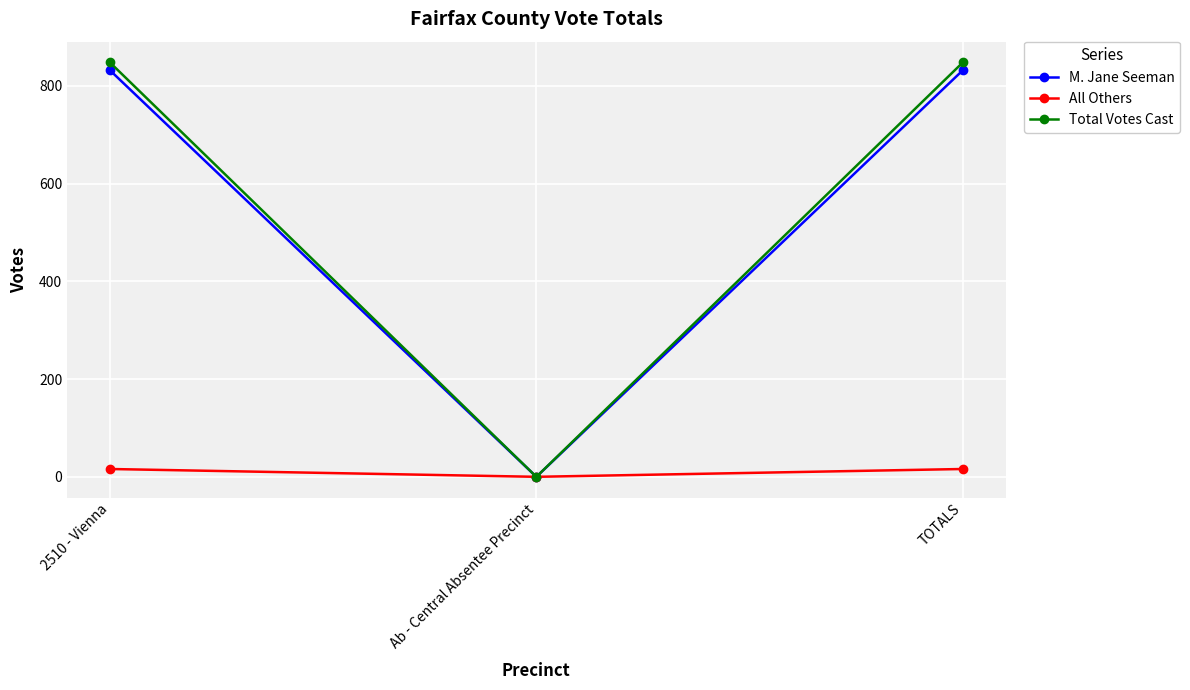

What is the sum of the Total Votes Cast values at TOTALS and 2510 - Vienna?

1696